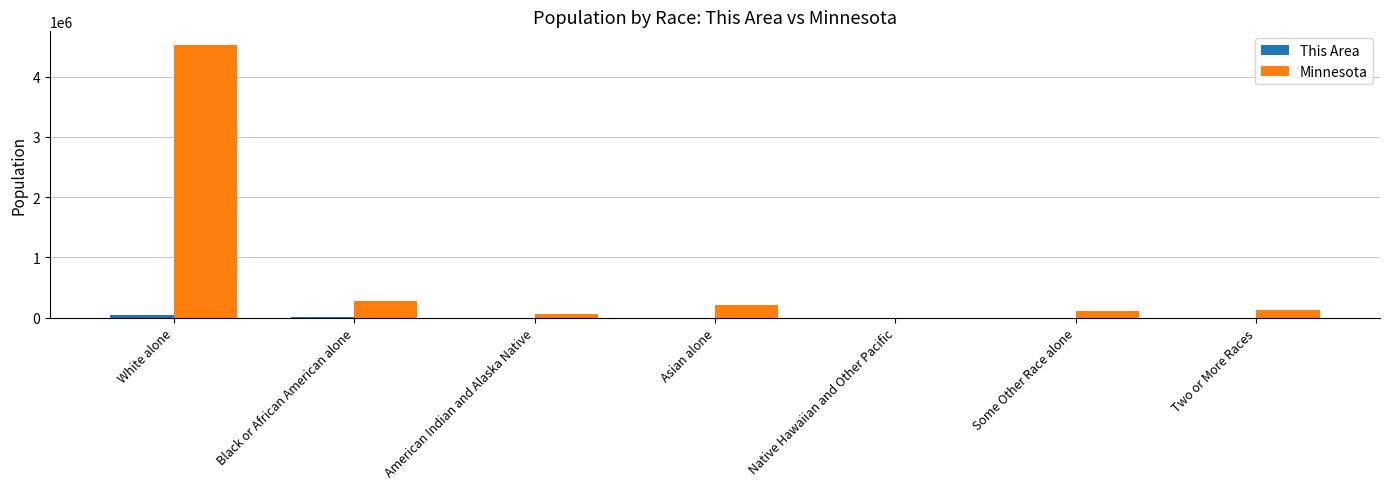

What is the highest value of the Minnesota series?

4524062